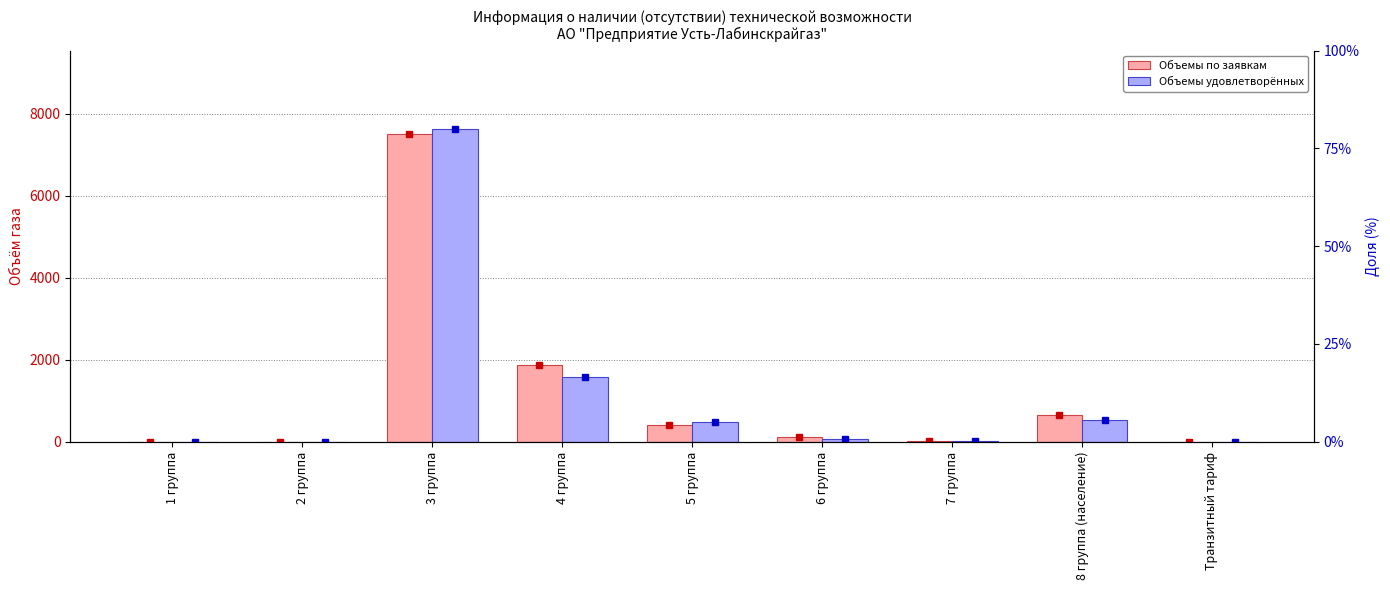

What are all the series names shown in the legend?

Объемы по заявкам, Объемы удовлетворённых